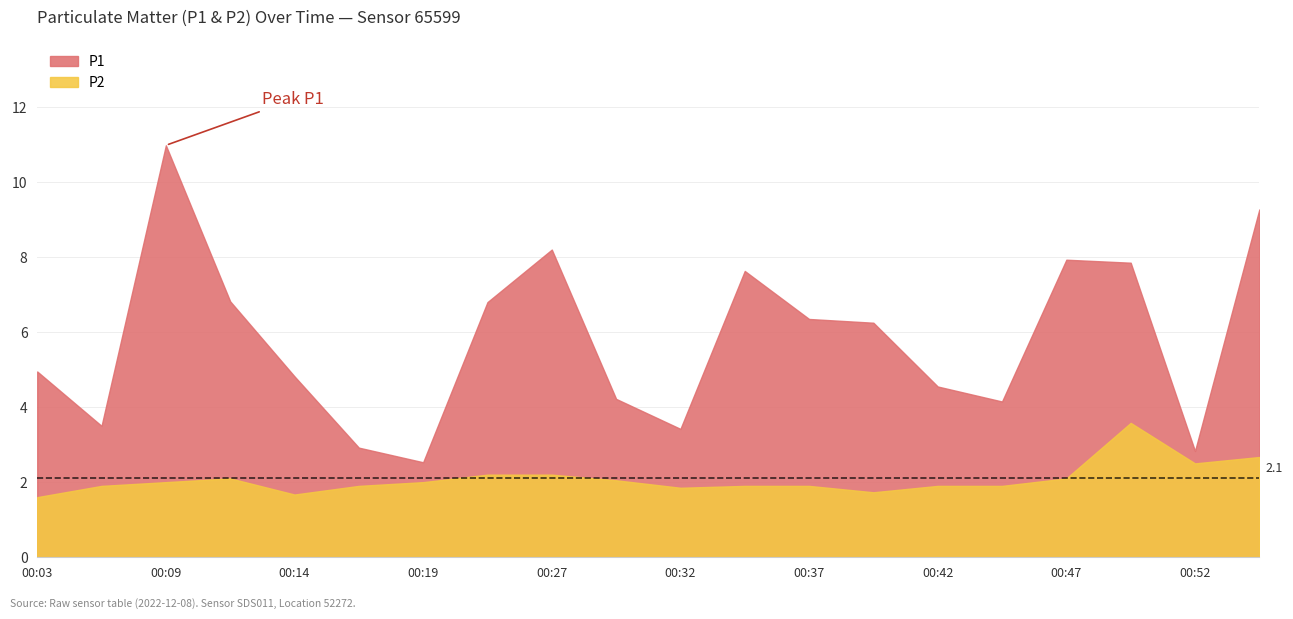

What is the difference between the maximum and minimum values in the P2 series?

2.0